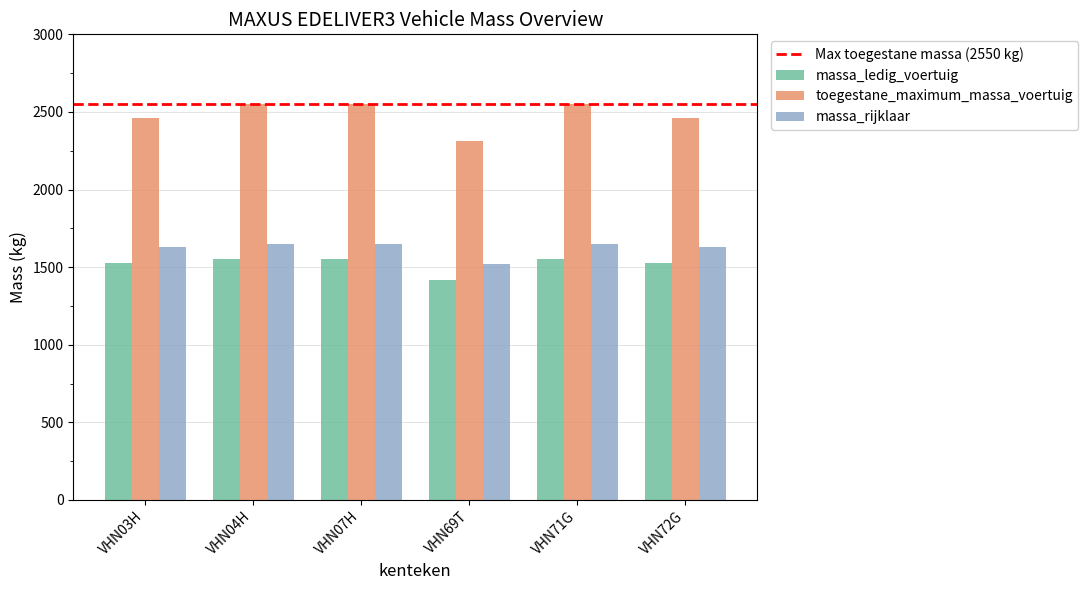

Is the value of toegestane_maximum_massa_voertuig at VHN03H greater than the value of massa_ledig_voertuig at VHN07H?

Yes